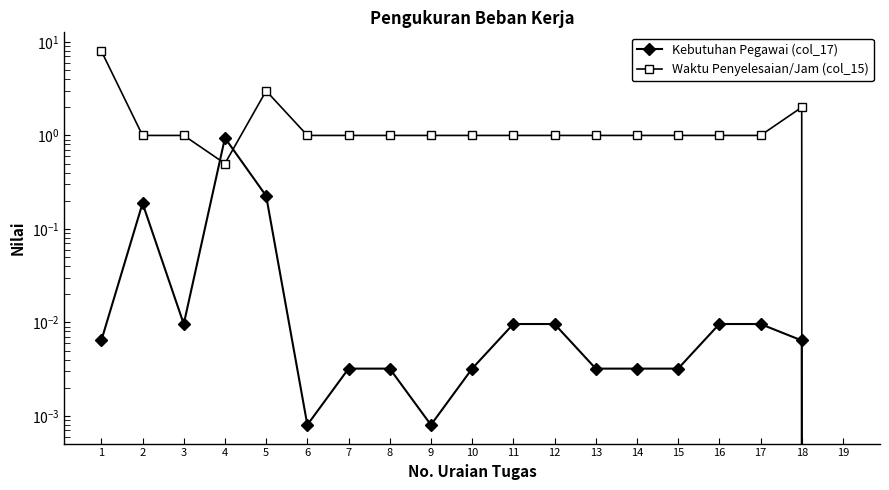

Reading left to right, extract all data points from this chart.

Kebutuhan Pegawai (col_17): 0.0	0.2	0.0	0.9	0.2	0.0	0.0	0.0	0.0	0.0	0.0	0.0	0.0	0.0	0.0	0.0	0.0	0.0	0.0
Waktu Penyelesaian/Jam (col_15): 8.0	1.0	1.0	0.5	3.0	1.0	1.0	1.0	1.0	1.0	1.0	1.0	1.0	1.0	1.0	1.0	1.0	2.0	0.0